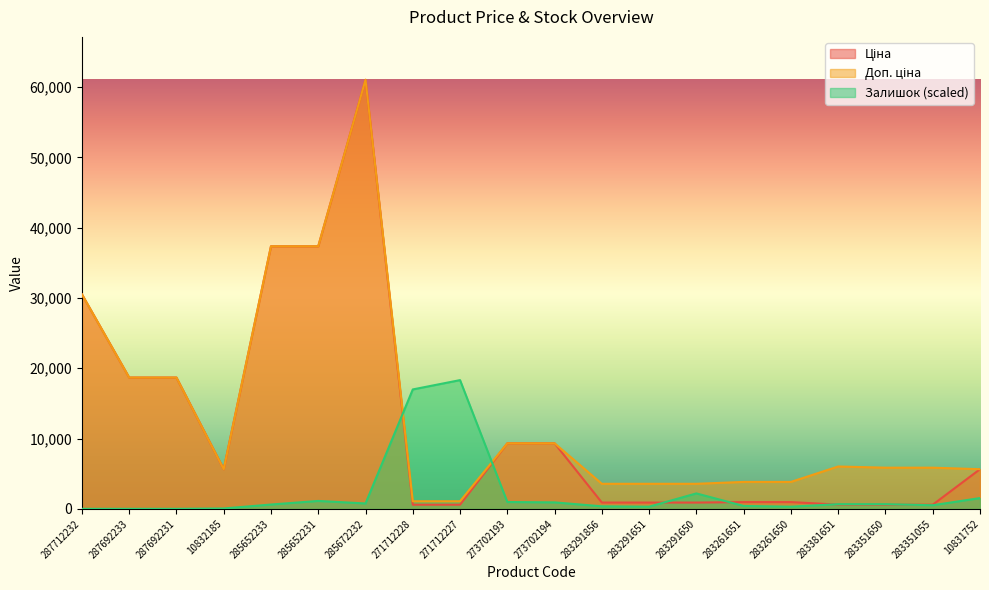

Reading right to left, transcribe all the data shown in this chart.

Ціна: 5636.0	585.3	585.3	602.1	957.1	957.1	889.9	889.9	889.9	9321.4	9321.4	586.0	586.0	61024.7	37343.0	37343.0	5636.0	18671.5	18671.5	30512.3
Доп. ціна: 5636.0	5852.9	5852.9	6020.8	3828.4	3828.4	3559.7	3559.7	3559.7	9321.4	9321.4	1074.5	1074.5	61024.7	37343.0	37343.0	5636.0	18671.5	18671.5	30512.3
Залишок: 1529.9	510.0	662.9	662.9	306.0	408.0	2192.8	306.0	357.0	917.9	968.9	18307.4	16981.5	764.9	1121.9	611.9	51.0	0.0	0.0	0.0